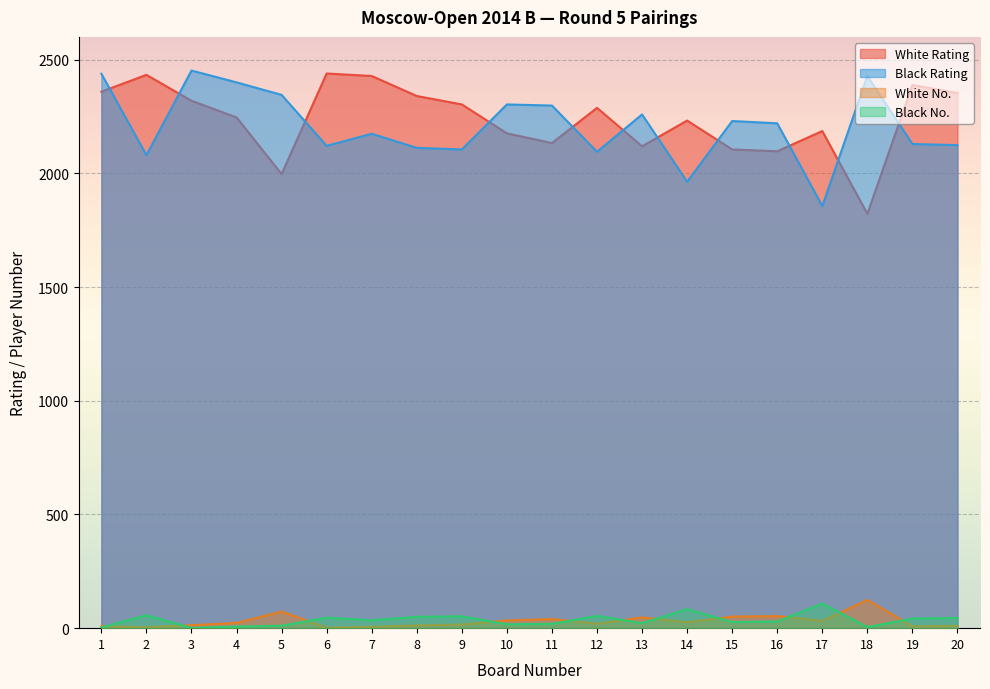

Where does the Black Rating series first go above 2220?

1